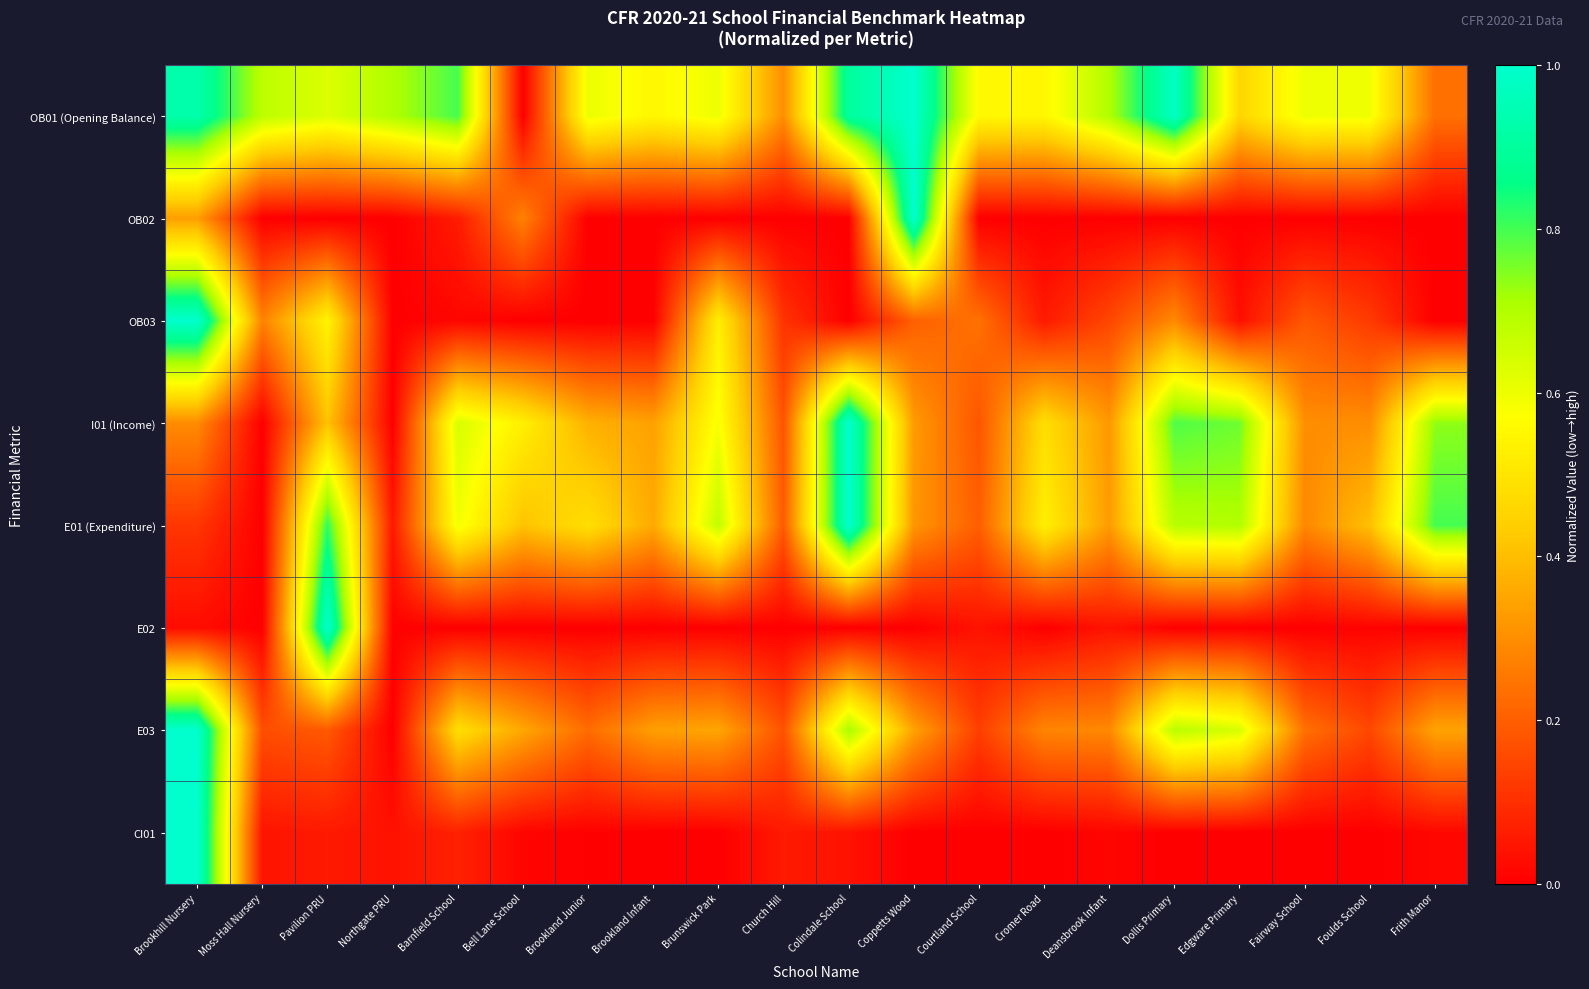

What is the total value across all series at Brookland Infant?

1.6